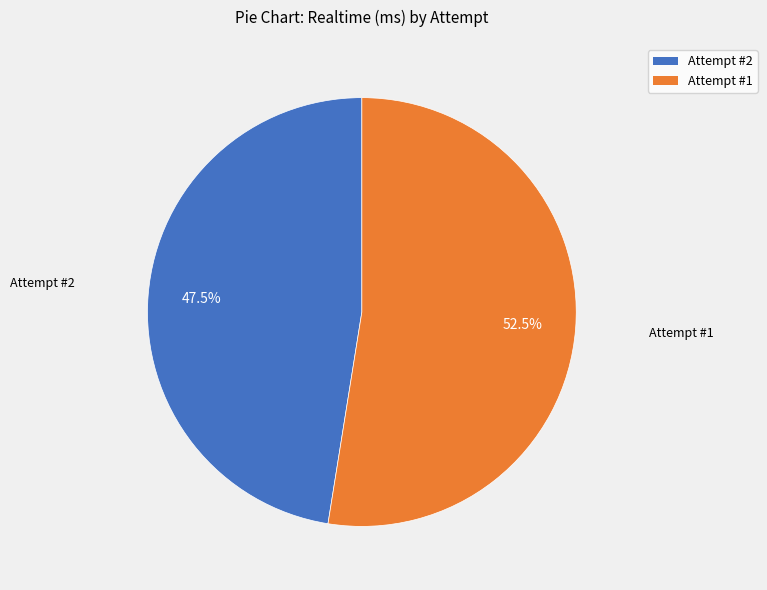

The Attempt #2 slice represents 41% of the pie. True or false?

False